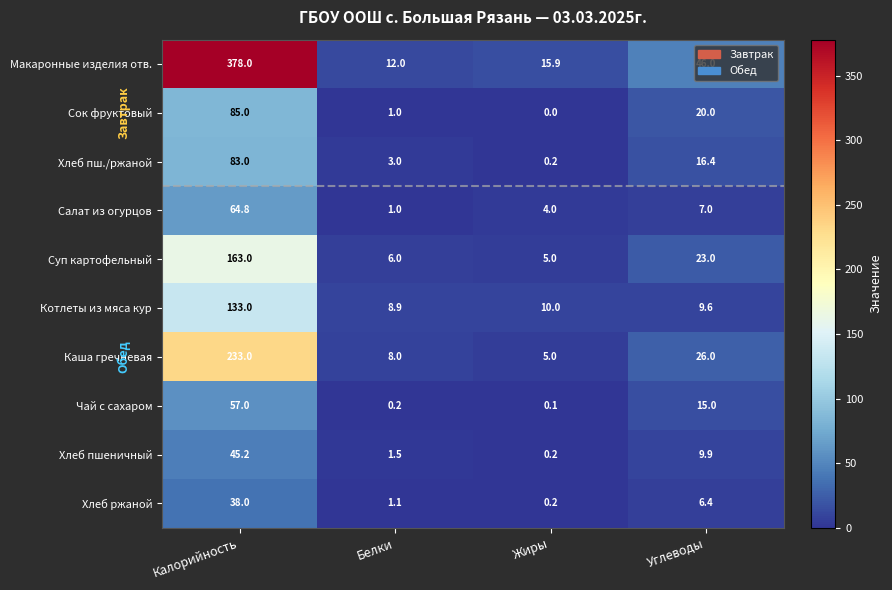

List the series in order of their peak value, lowest first.

Хлеб ржаной, Хлеб пшеничный, Чай с сахаром, Салат из огурцов, Хлеб пш./ржаной, Сок фруктовый, Котлеты из мяса кур, Суп картофельный, Каша гречневая, Макаронные изделия отв.